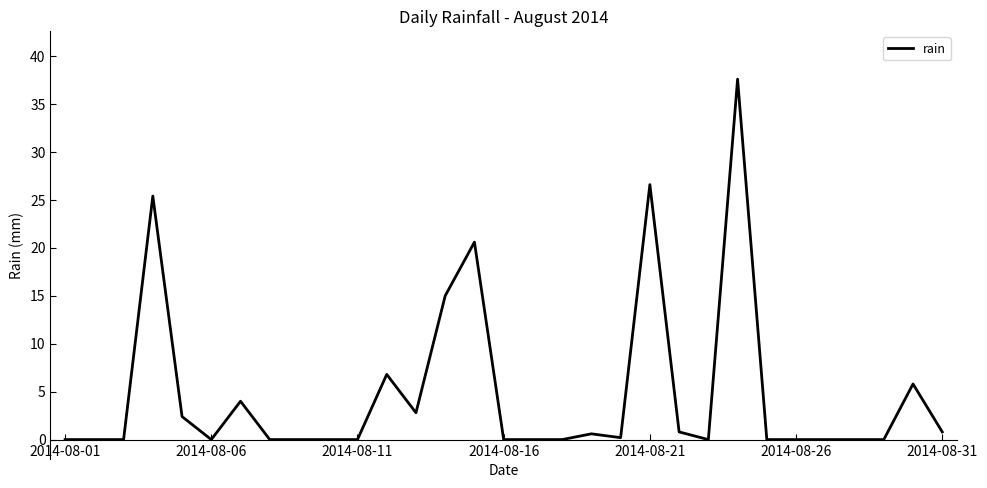

What is the difference between the maximum and minimum values?

37.6